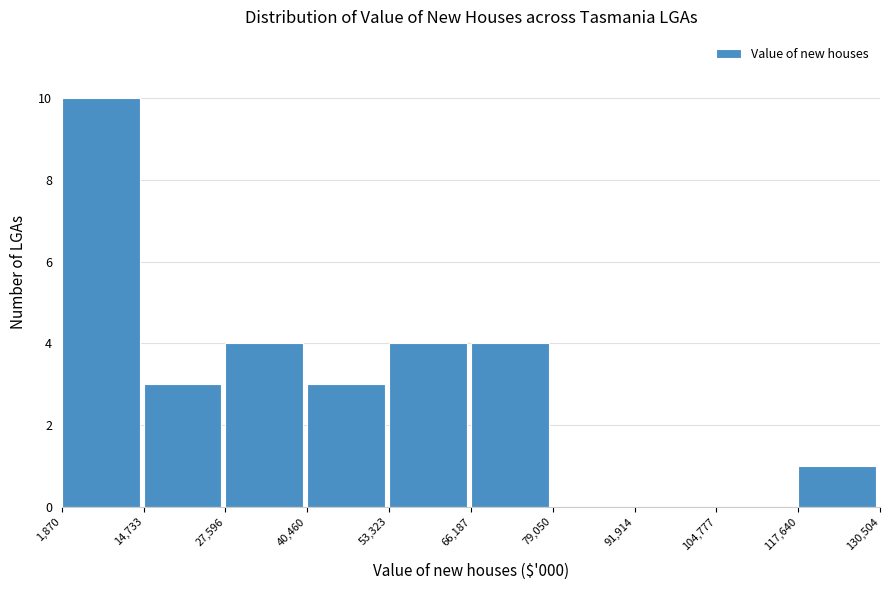

Over which range of the x-axis is the bar tallest?

1,870 to 14,733